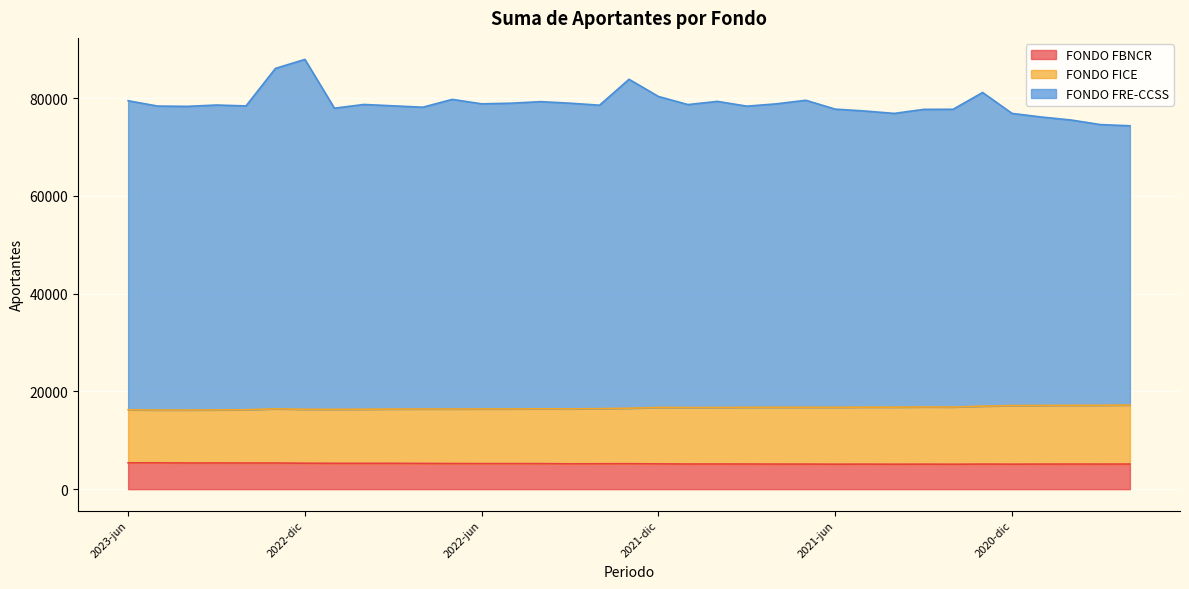

At which category is the sum across all series the highest?

2022-dic